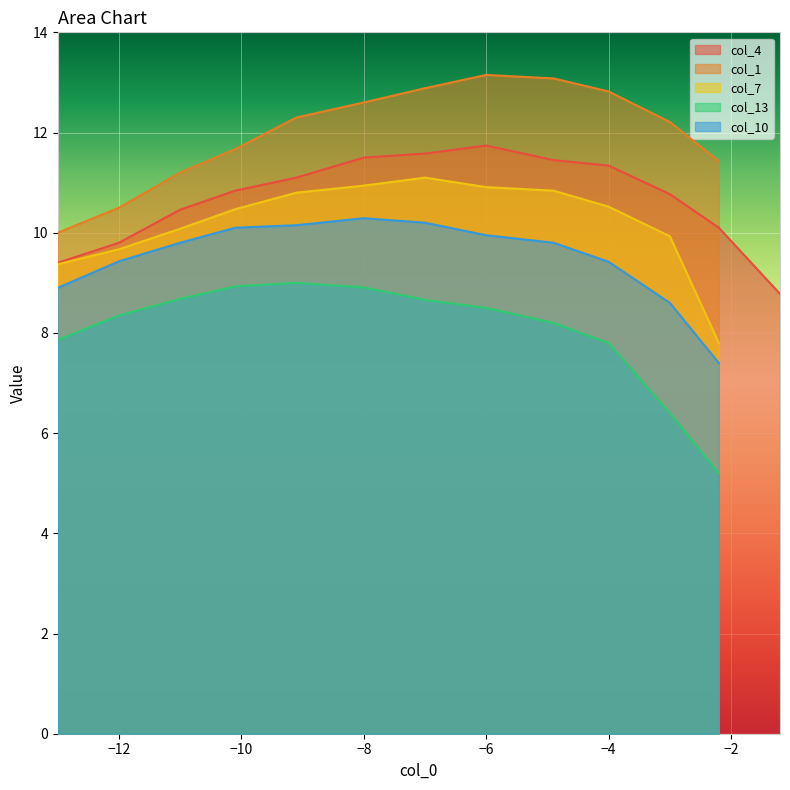

True or false: col_13 and col_7 intersect in this chart.

False